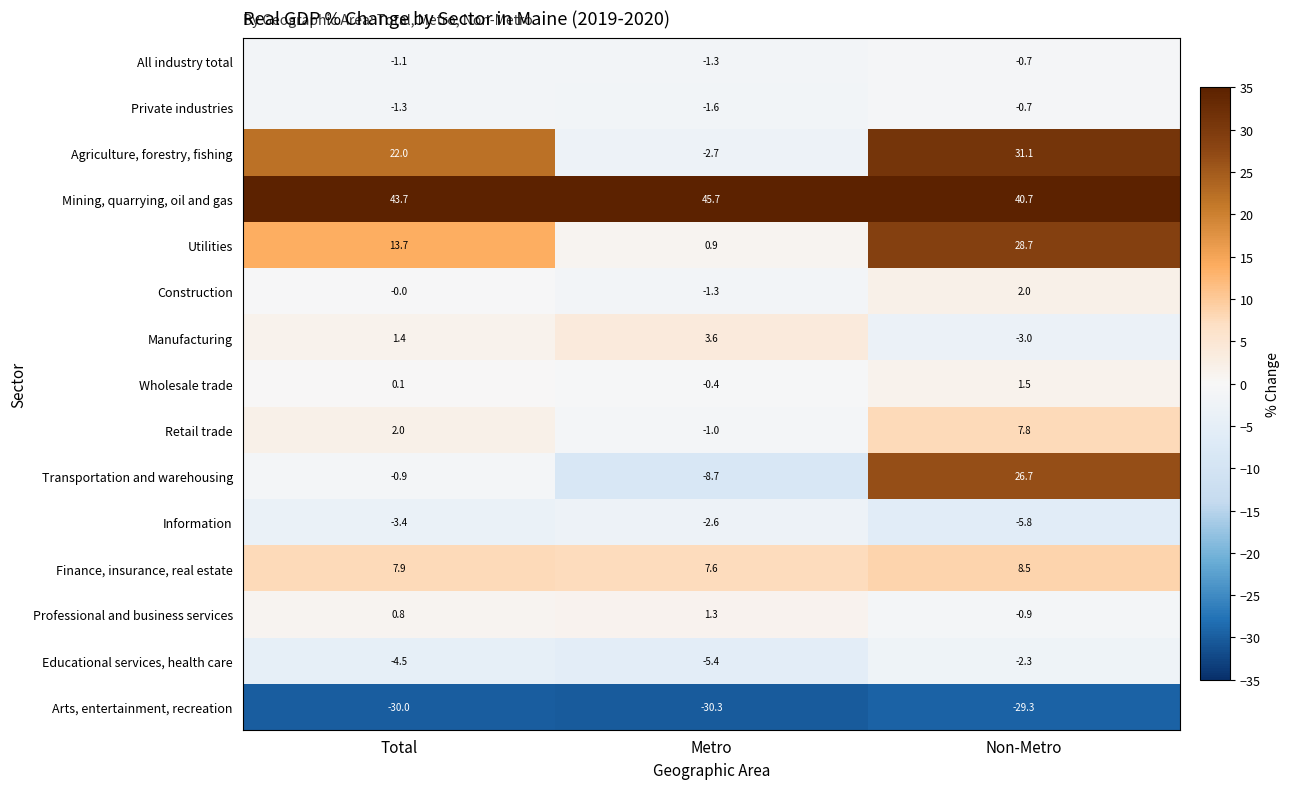

Which series changed the most between Metro and Non-Metro?

Transportation and warehousing